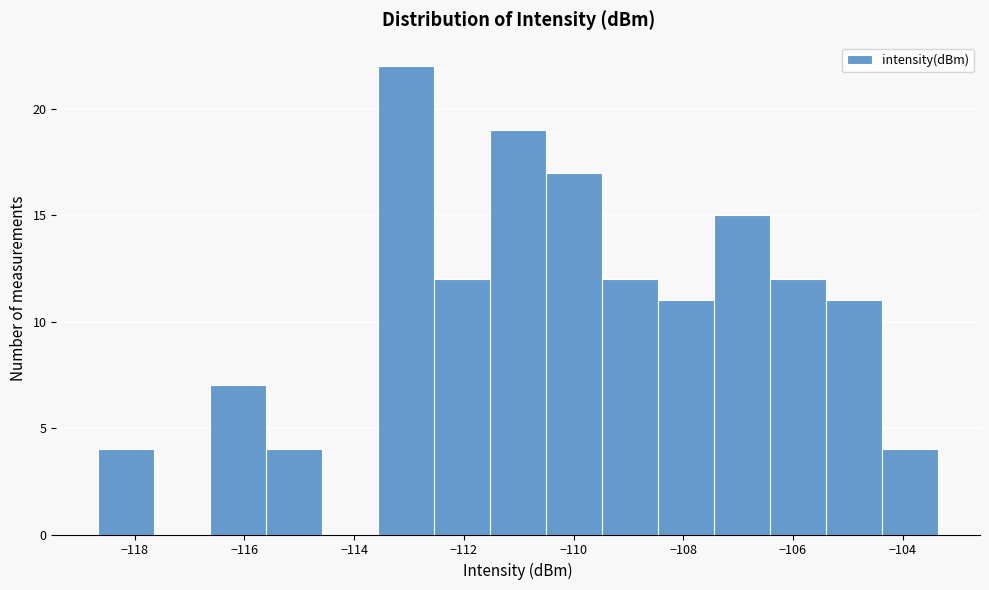

Reading left to right, transcribe this chart: for each bar, give the range it covers on the x-axis and its height. Neither the bar edges nor the heights are printed on the chart, so give them approximately, as read against the axes.

-118.6 to -117.6: 4
-117.6 to -116.6: 0
-116.6 to -115.6: 7
-115.6 to -114.6: 4
-114.6 to -113.6: 0
-113.6 to -112.6: 22
-112.6 to -111.6: 12
-111.6 to -110.4: 19
-110.4 to -109.4: 17
-109.4 to -108.4: 12
-108.4 to -107.4: 11
-107.4 to -106.4: 15
-106.4 to -105.4: 12
-105.4 to -104.4: 11
-104.4 to -103.4: 4